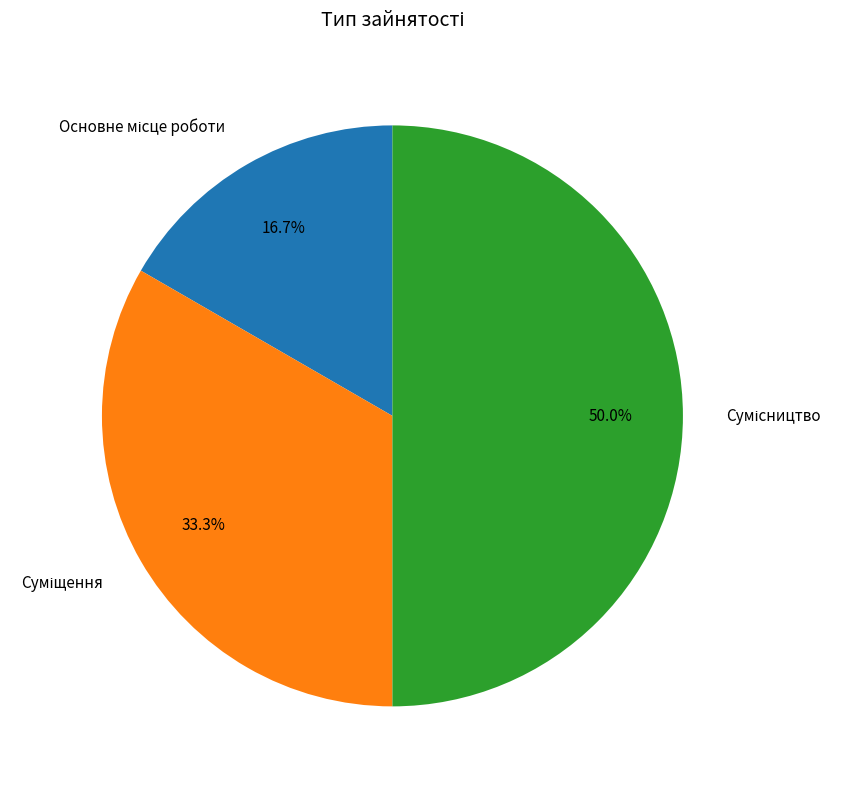

Count the number of slices in the pie.

3